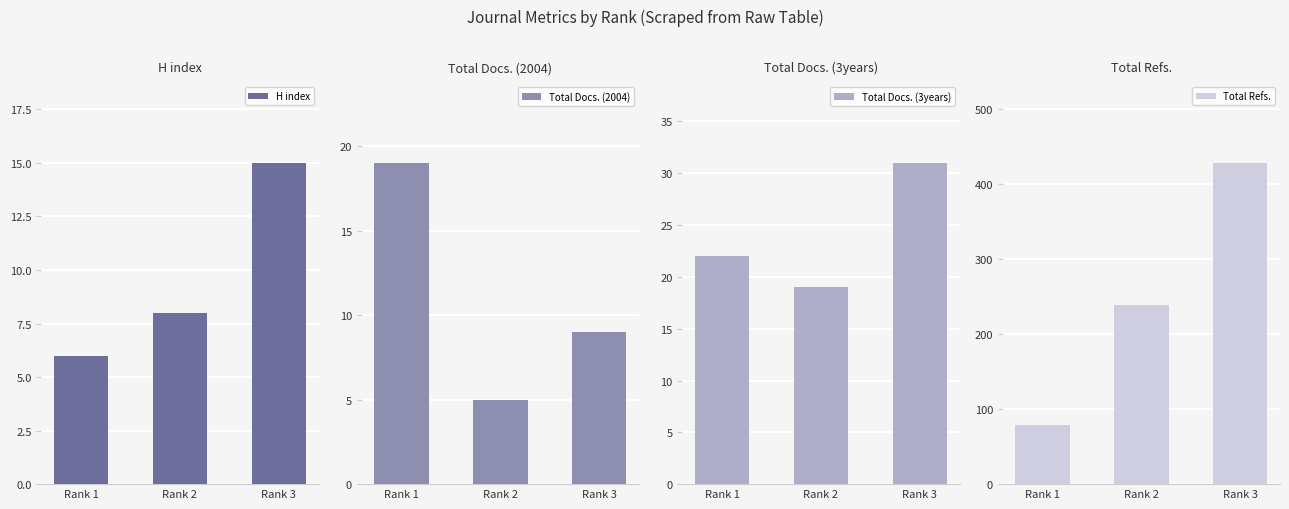

Is the value of H index at Rank 2 greater than the value of Total Docs. (3years) at Rank 1?

No